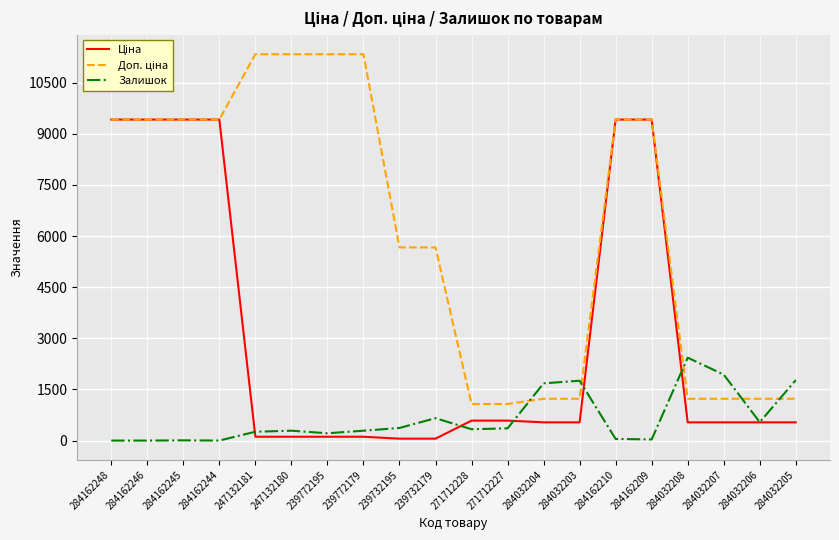

What is the highest value of the Залишок series?

2433.0